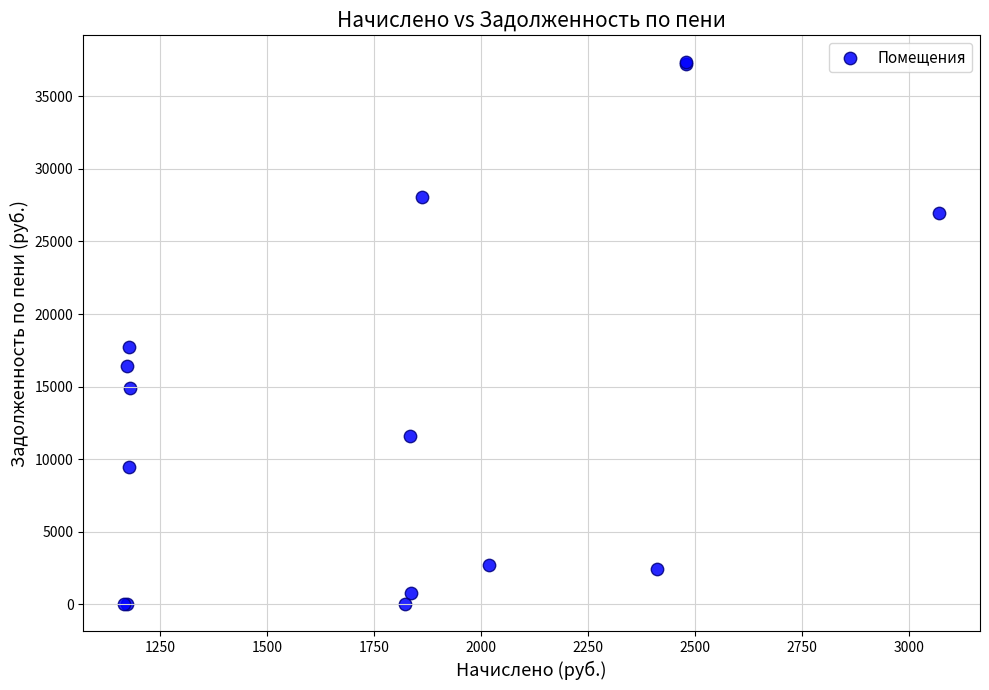

What Y value in the scatter plot is closest to 18665?

17703.2